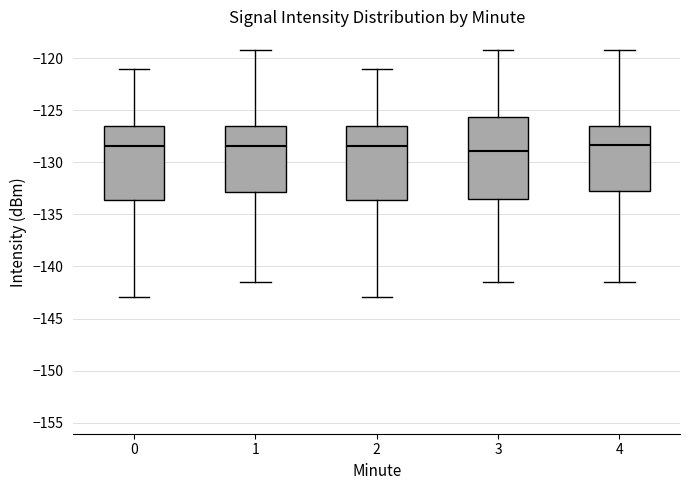

Reading left to right, read every box against the y-axis: the position of its median line, the range the box covers, and the ends of its whiskers. The values are not printed on the chart, so give them approximately, as read against the axis.

0: median -128.5, box -133.5 to -126.5, whiskers -143.0 to -121.0
1: median -128.5, box -133.0 to -126.5, whiskers -141.5 to -119.0
2: median -128.5, box -133.5 to -126.5, whiskers -143.0 to -121.0
3: median -129.0, box -133.5 to -125.5, whiskers -141.5 to -119.0
4: median -128.5, box -132.5 to -126.5, whiskers -141.5 to -119.0